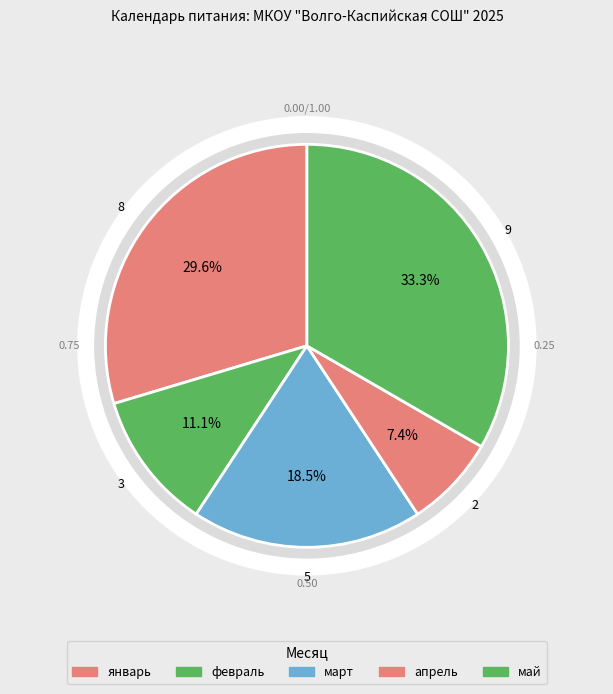

What is the ratio of the value at май to the value at февраль?

3.0